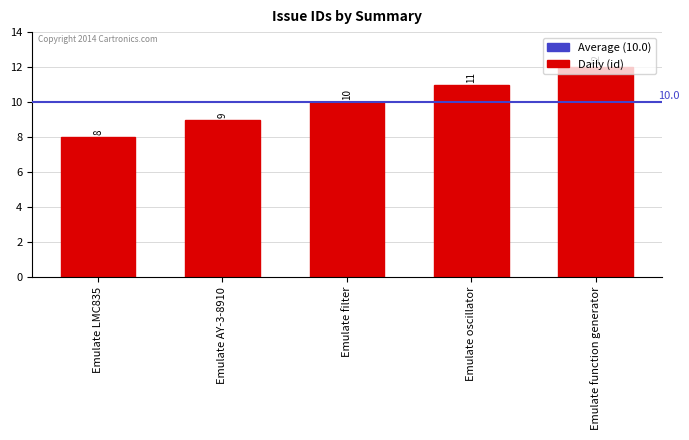

Reading right to left, extract all data points from this chart.

Emulate function generator=12	Emulate oscillator=11	Emulate filter=10	Emulate AY-3-8910=9	Emulate LMC835=8